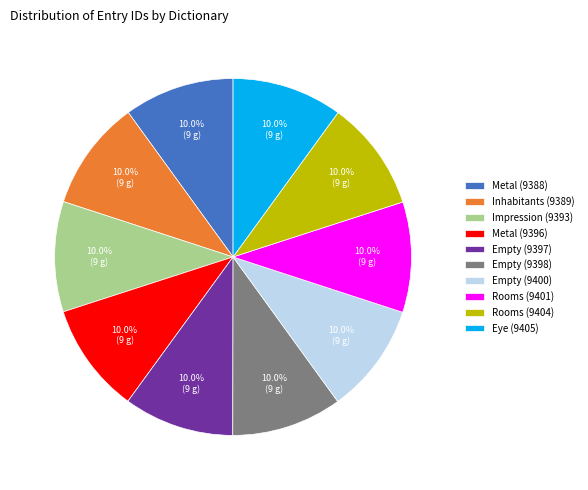

Approximately how many times larger is the value at Metal (9396) compared to Inhabitants (9389)?

1.0